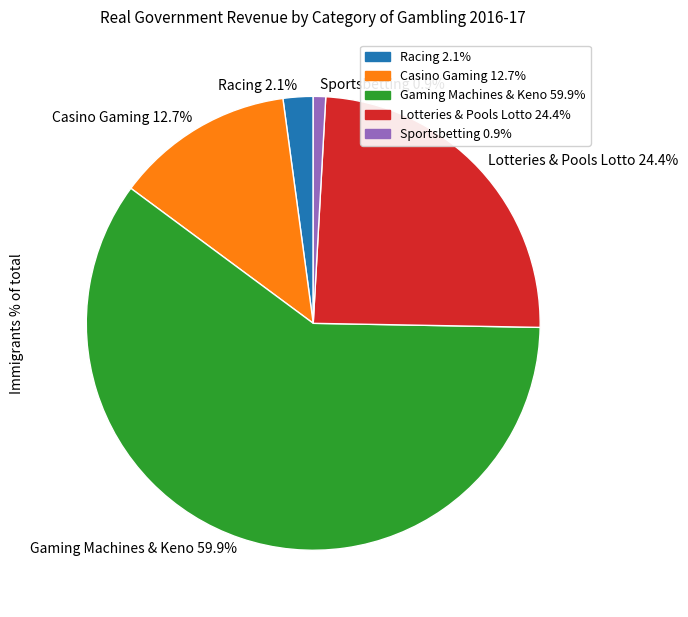

Rank the categories by value from highest to lowest.

Gaming Machines & Keno, Lotteries & Pools Lotto, Casino Gaming, Racing, Sportsbetting